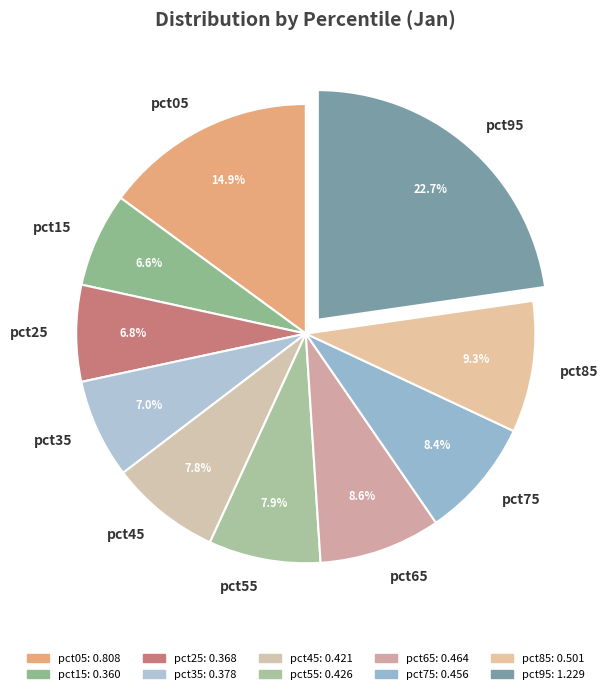

How much of the chart is everything except pct25?

93.2%